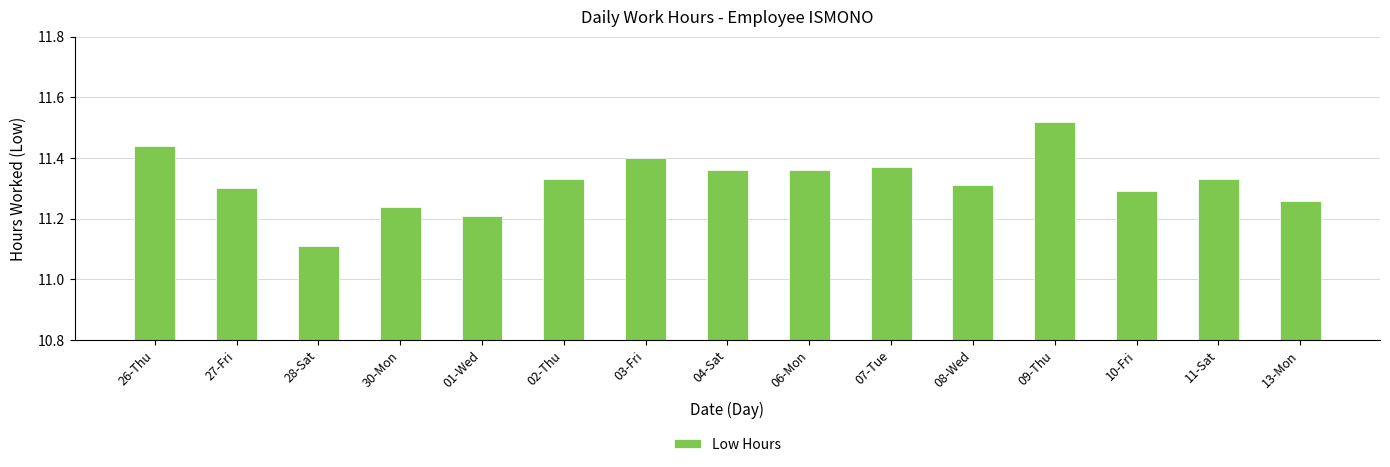

Where is the data nearest to the value 11?

28-Sat